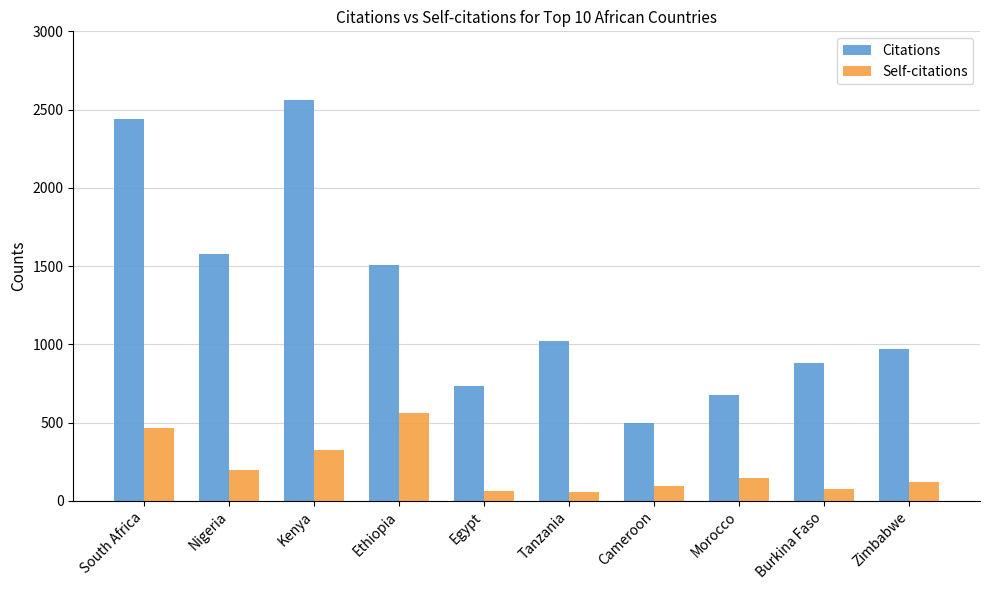

Is the value of Citations at Burkina Faso greater than the value of Self-citations at Egypt?

Yes